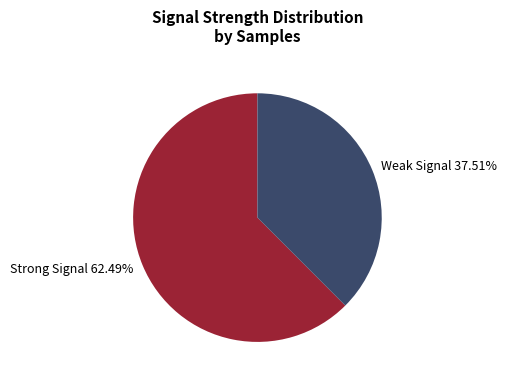

Does Weak Signal 37.51% account for over 50% of the chart?

No